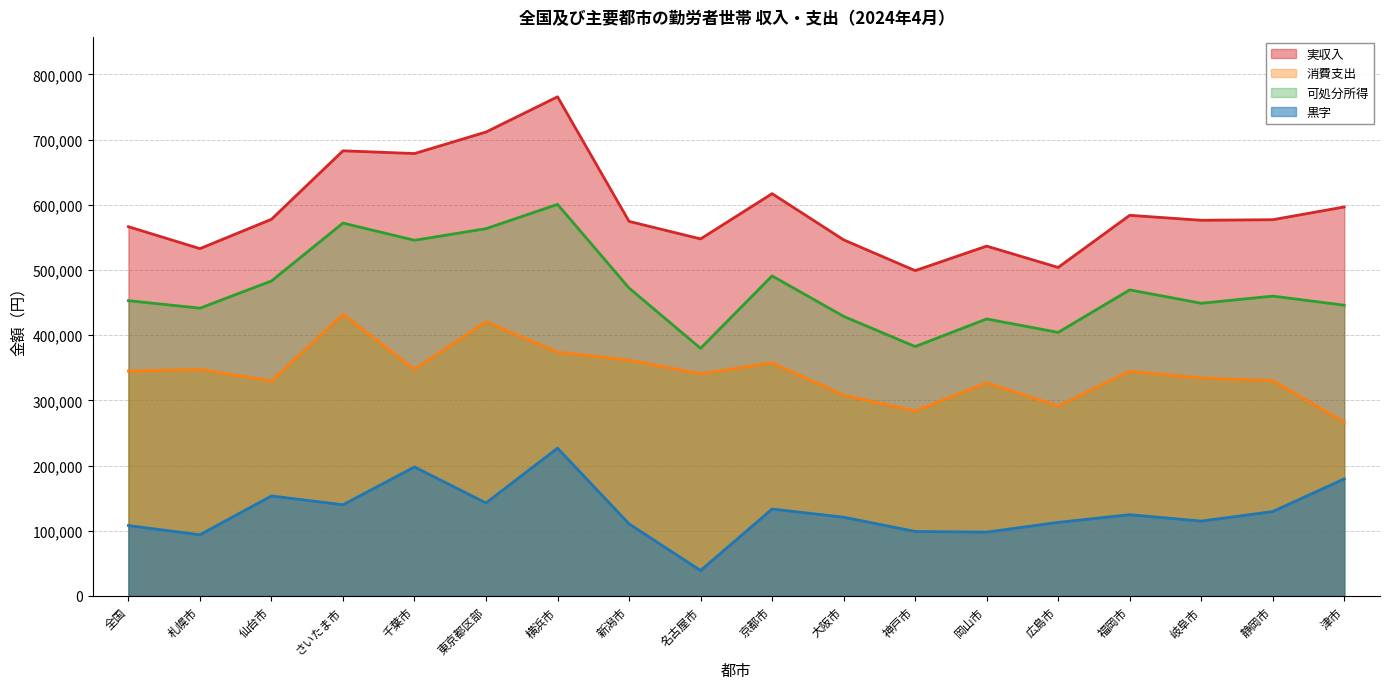

What is the label of the 16th point from the left?

岐阜市